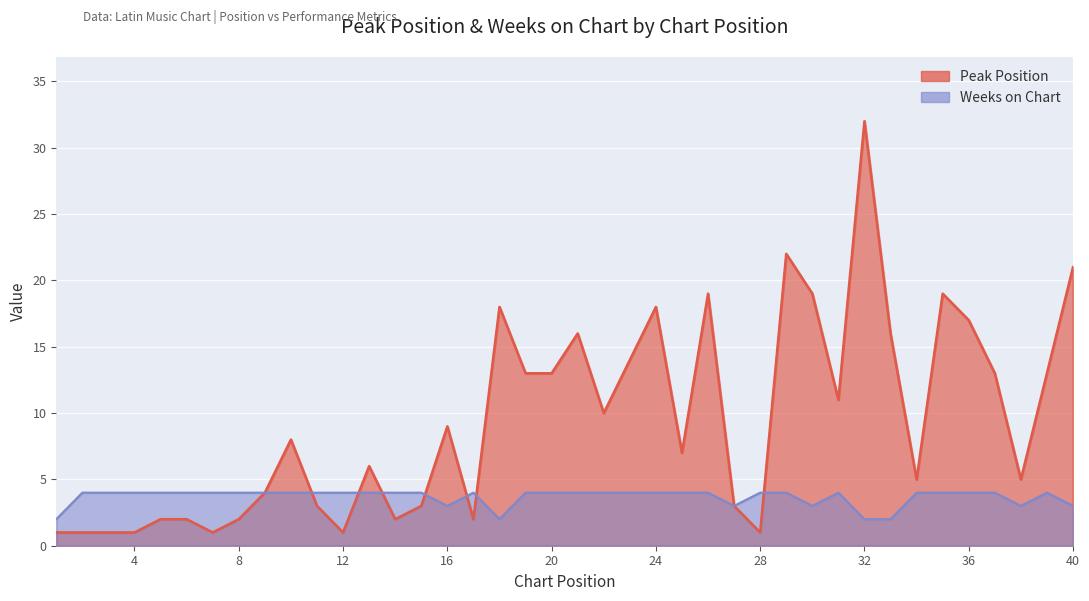

List the labels in order of Peak Position value, largest first.

32, 29, 40, 26, 30, 35, 18, 24, 36, 21, 33, 23, 19, 20, 37, 39, 31, 22, 16, 10, 25, 13, 34, 38, 9, 11, 15, 27, 5, 6, 8, 14, 17, 1, 2, 3, 4, 7, 12, 28